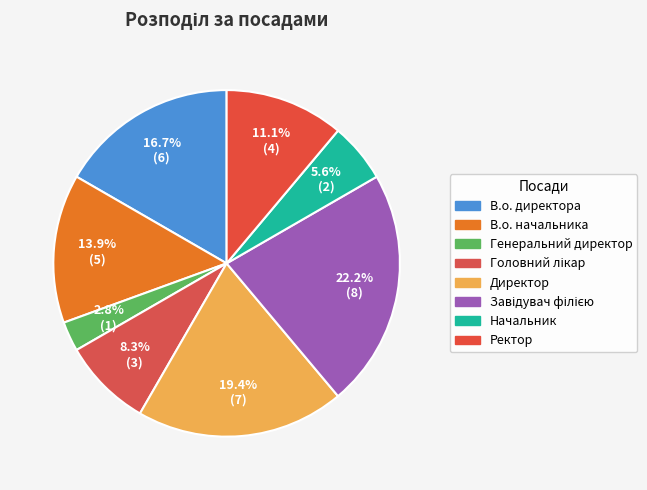

To the nearest percent, what portion does Завідувач філією represent?

22%